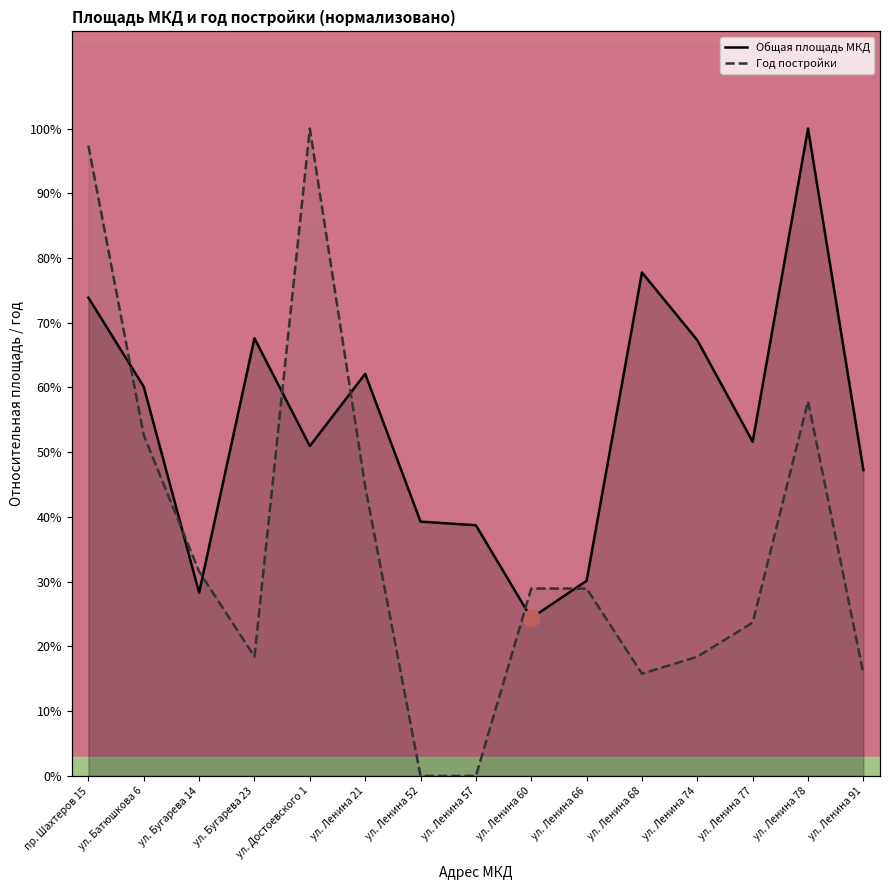

The Общая площадь МКД series shows 27.6 at ул. Бугарева 23. True or false?

False